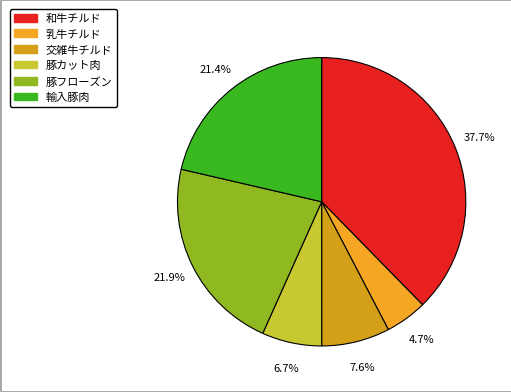

Combined, do 輸入豚肉 and 豚カット肉 account for over 50%?

No